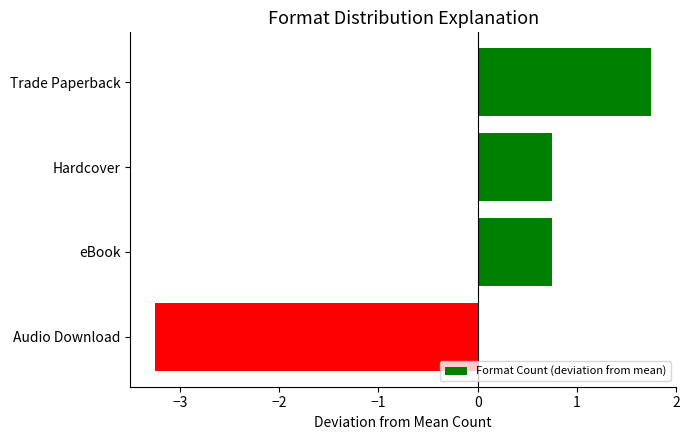

Approximately how many times larger is the value at Hardcover compared to Trade Paperback?

0.4